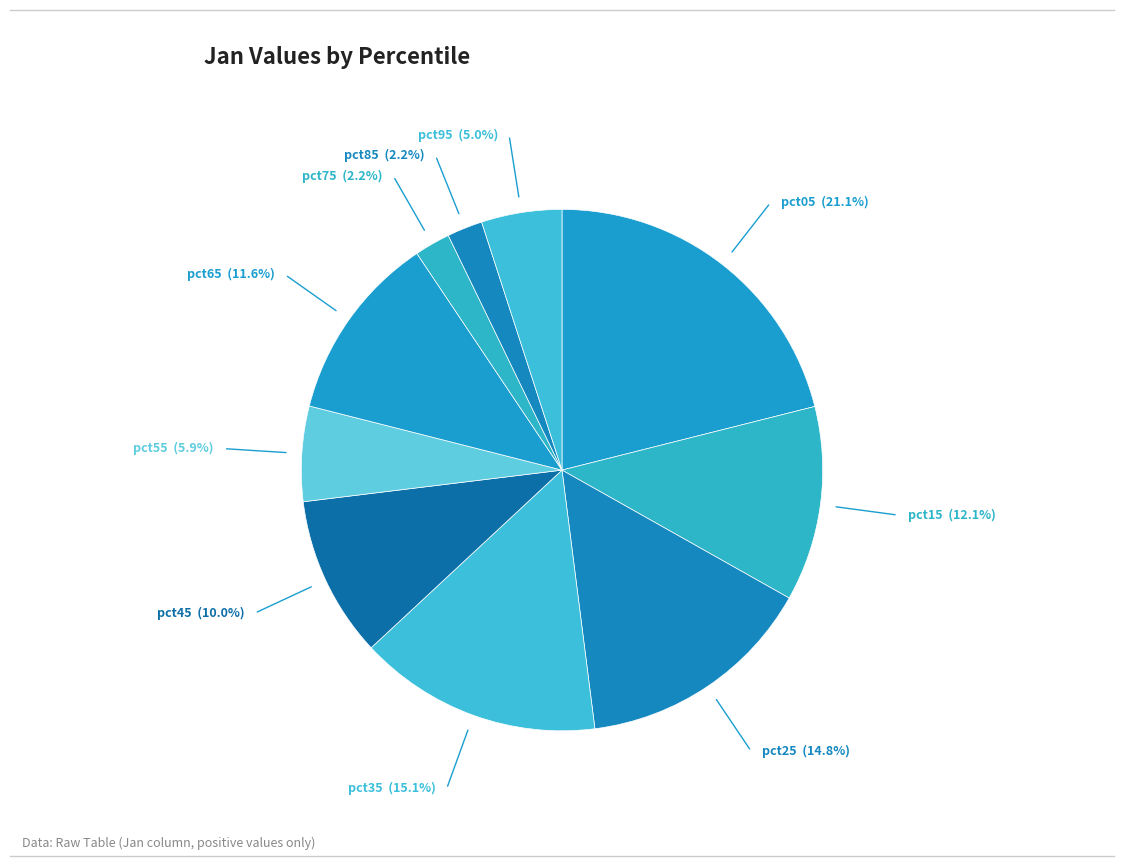

What is the largest slice in the pie chart?

pct05